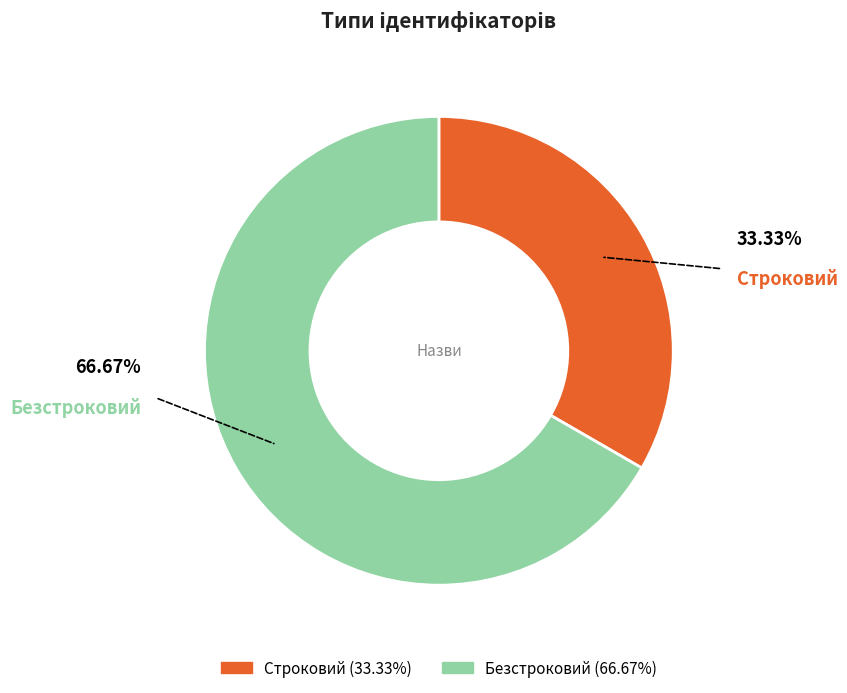

Is the sum of Безстроковий and Строковий greater than half?

Yes